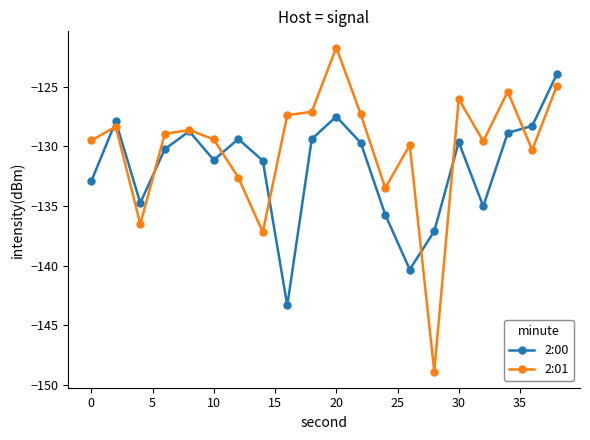

What is the lowest value of the 2:00 series?

-143.3